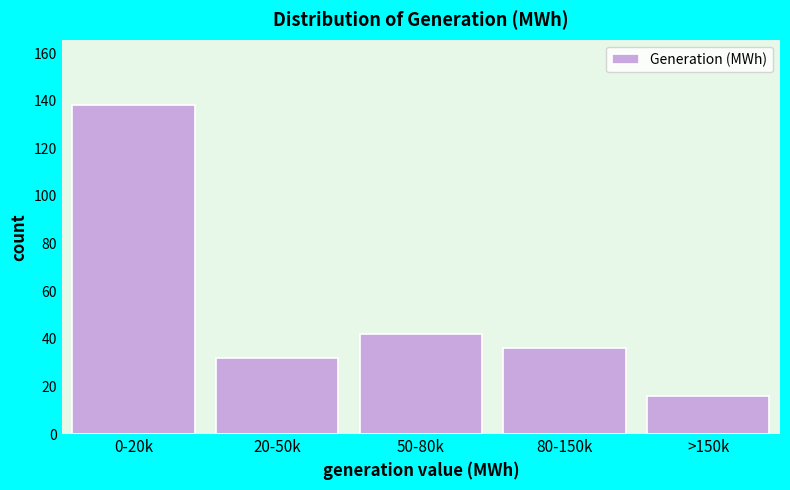

Reading left to right, extract all data points from this chart.

138	32	42	36	16